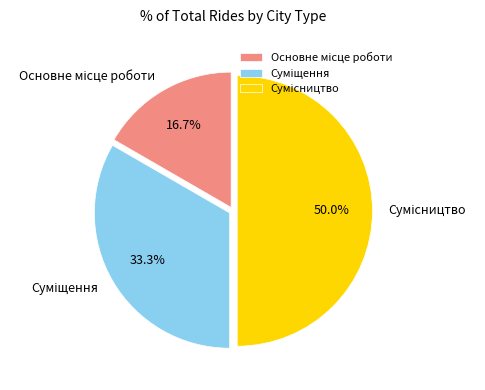

Combined, do Суміщення and Сумісництво account for over 50%?

Yes